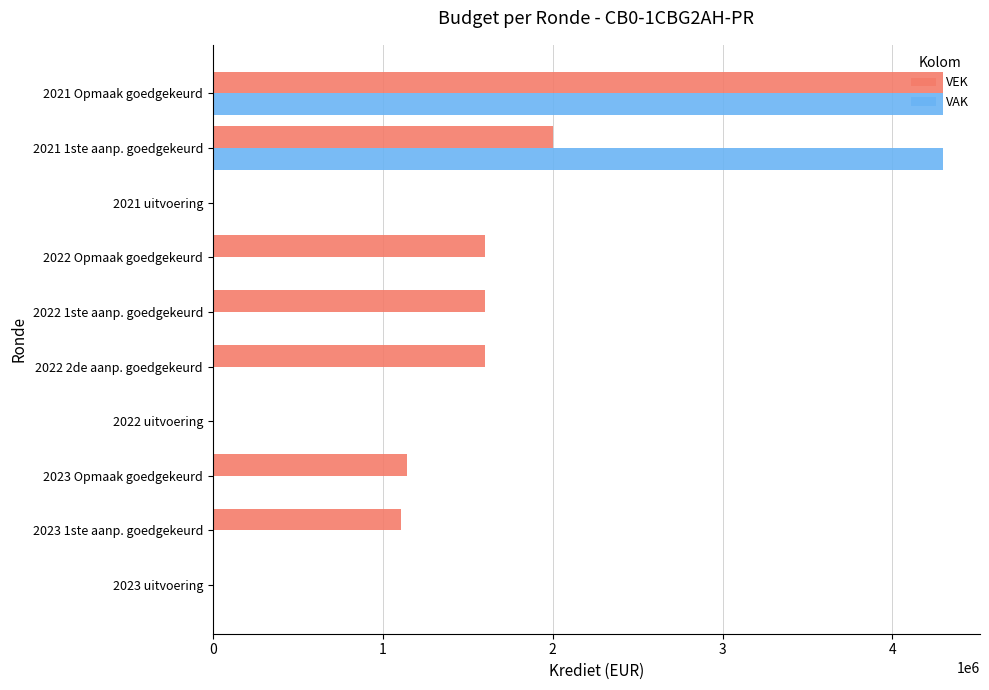

Where is VEK nearest to the value 2150000?

2021 1ste aanp. goedgekeurd